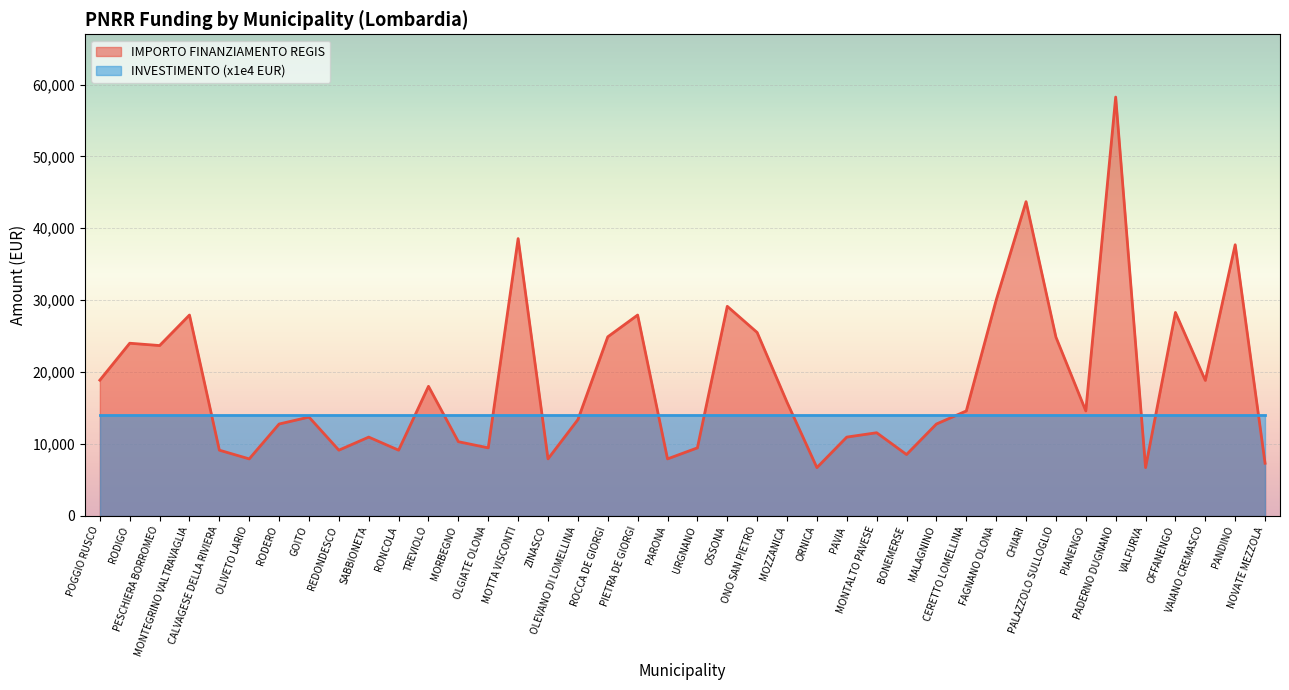

Which label corresponds to the smallest value in the chart?

ORNICA